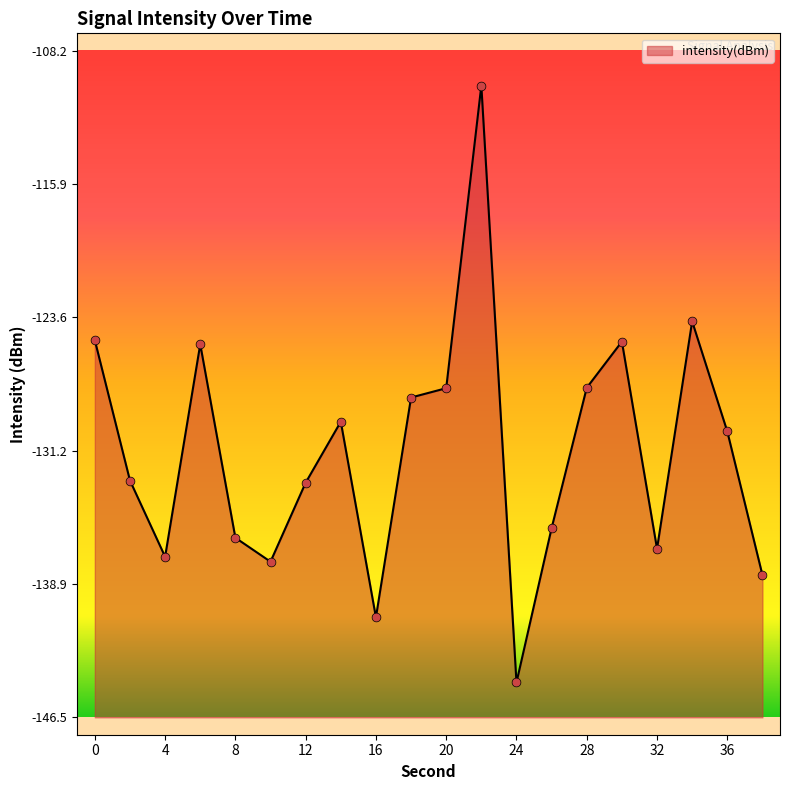

What is the change in value from 2 to 20?

+5.3